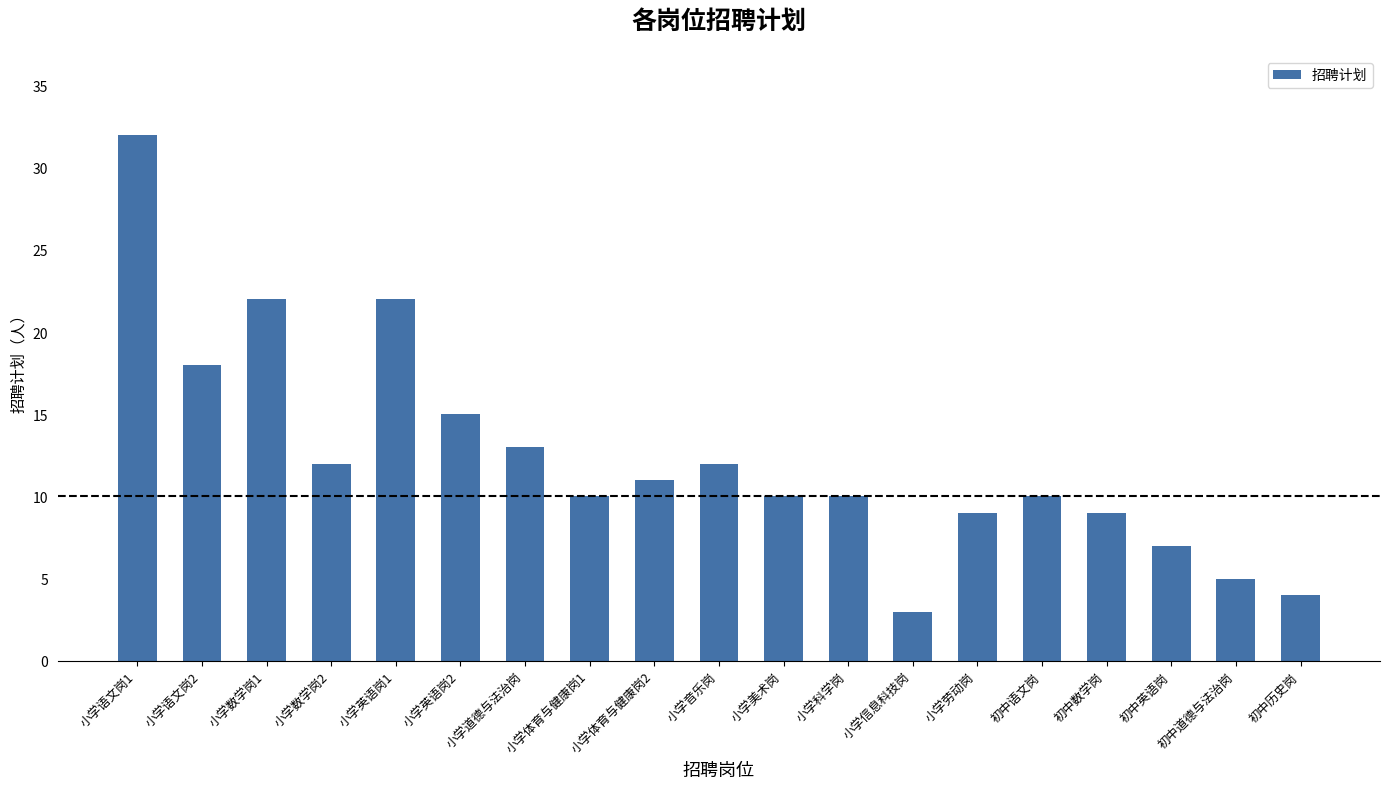

What is the change in value from 小学道德与法治岗 to 小学美术岗?

-3